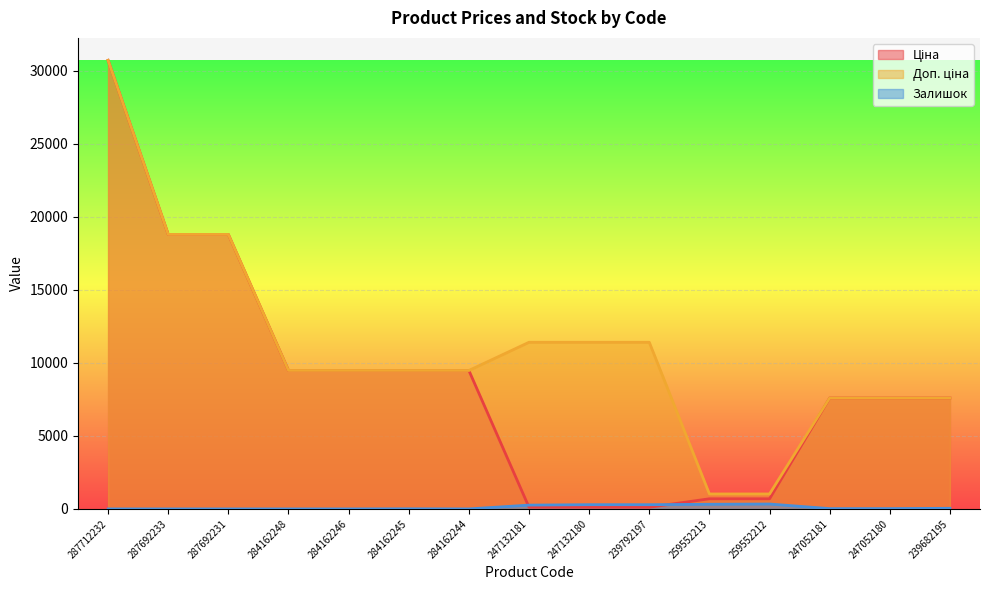

How many lines are shown in the chart?

3